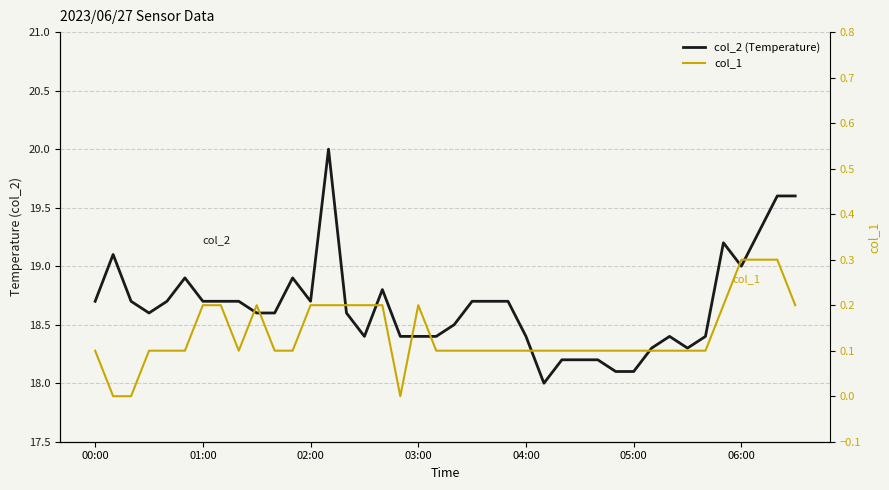

List the labels in order of col_2 (Temperature) value, largest first.

13, 38, 39, 37, 35, 01:00, 36, 05:00, 11, 16, 00:00, 02:00, 04:00, 06:00, 7, 8, 12, 21, 22, 23, 03:00, 9, 10, 14, 20, 15, 17, 18, 19, 24, 32, 34, 31, 33, 26, 27, 28, 29, 30, 25